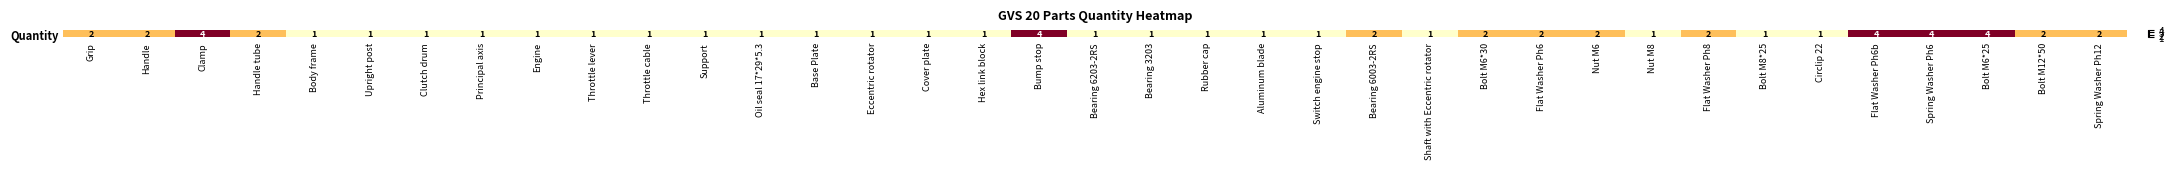

List the labels in order of value, largest first.

Clamp, Bump stop, Flat Washer Ph6b, Spring Washer Ph6, Bolt M6*25, Grip, Handle, Handle tube, Bearing 6003-2RS, Bolt M6*30, Flat Washer Ph6, Nut M6, Flat Washer Ph8, Bolt M12*50, Spring Washer Ph12, Body frame, Upright post, Clutch drum, Principal axis, Engine, Throttle lever, Throttle cable, Support, Oil seal 17*29*5.3, Base Plate, Eccentric rotator, Cover plate, Hex link block, Bearing 6203-2RS, Bearing 3203, Rubber cap, Aluminum blade, Switch engine stop, Shaft with Eccentric rotator, Nut M8, Bolt M8*25, Circlip 22